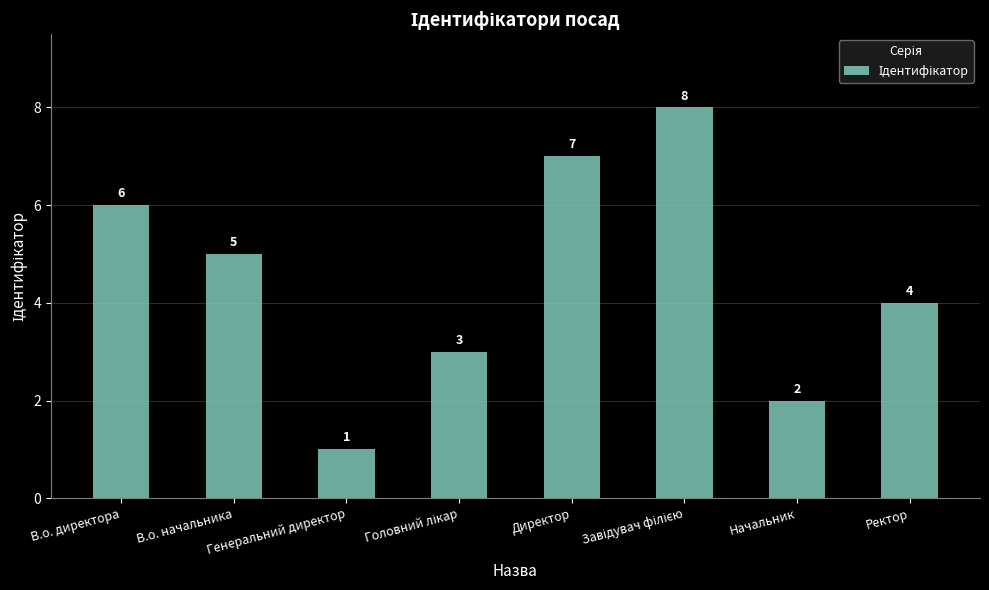

What position from the right is В.о. начальника?

7